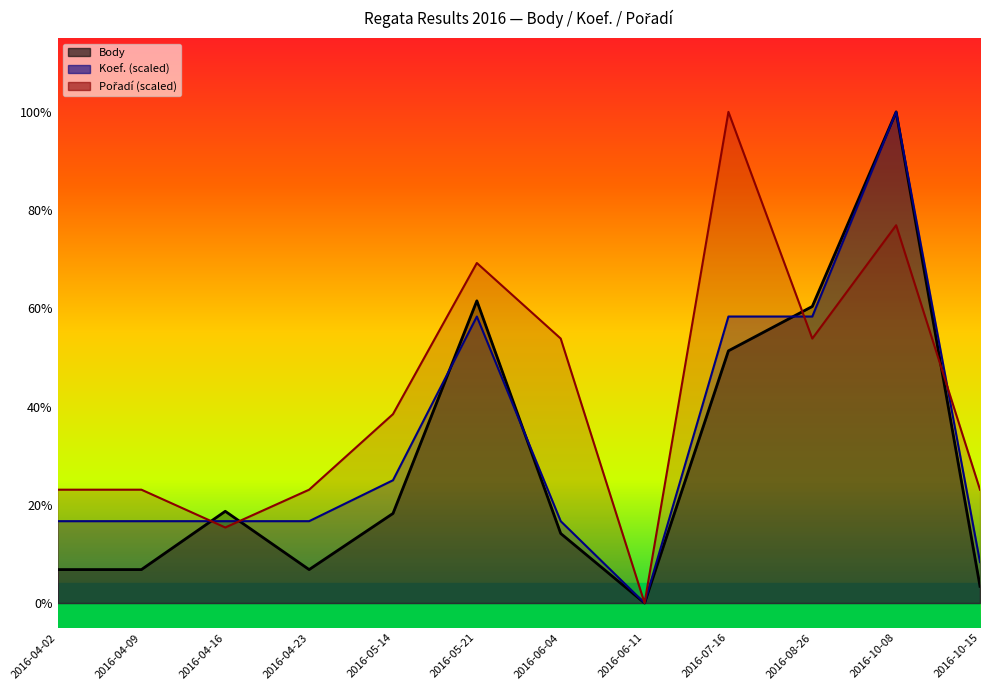

List the labels in order of Body value, smallest first.

2016-06-11, 2016-10-15, 2016-04-02, 2016-04-09, 2016-04-23, 2016-06-04, 2016-05-14, 2016-04-16, 2016-07-16, 2016-08-26, 2016-05-21, 2016-10-08